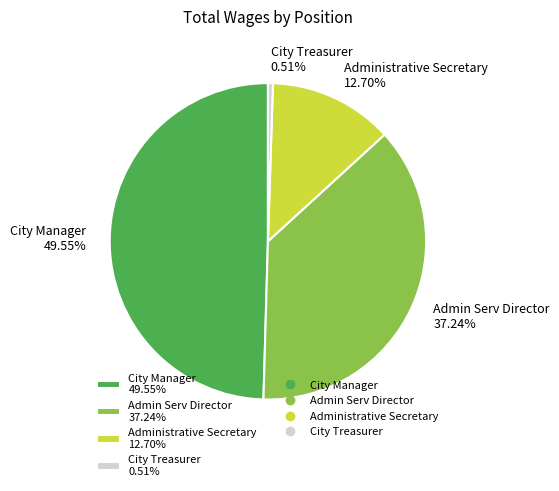

Count the number of slices in the pie.

4